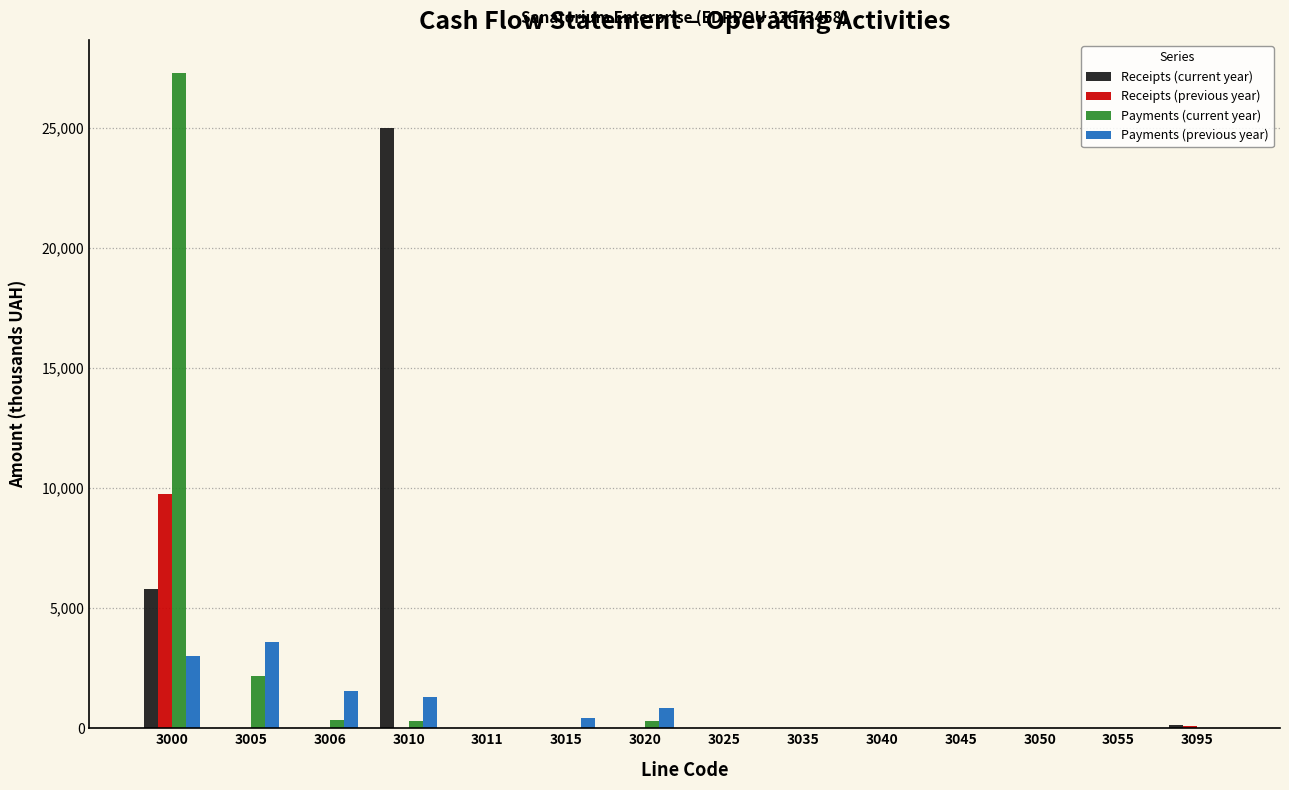

What is the maximum value shown in the chart?

27292